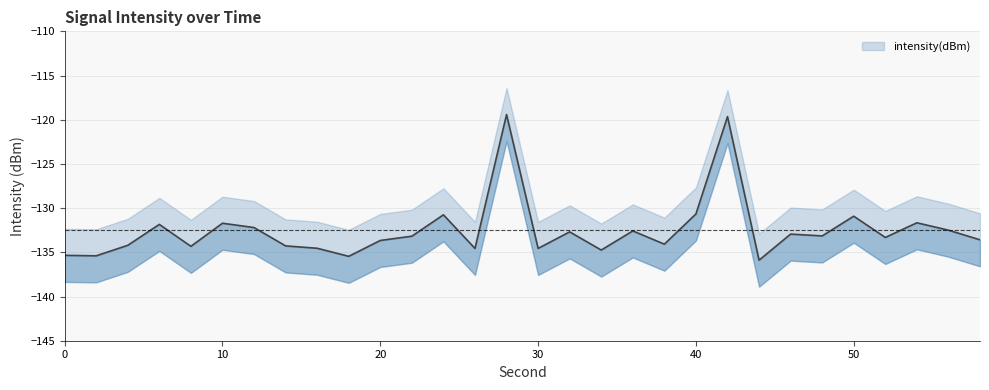

What is the difference between the maximum and second lowest values in the intensity_lower series?

16.0